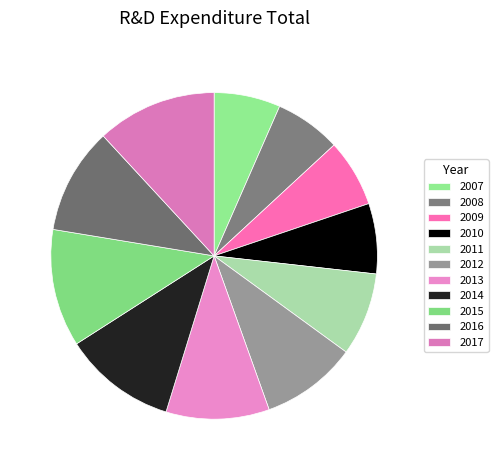

Rank the categories by value from highest to lowest.

2017, 2015, 2014, 2016, 2013, 2012, 2011, 2010, 2009, 2007, 2008